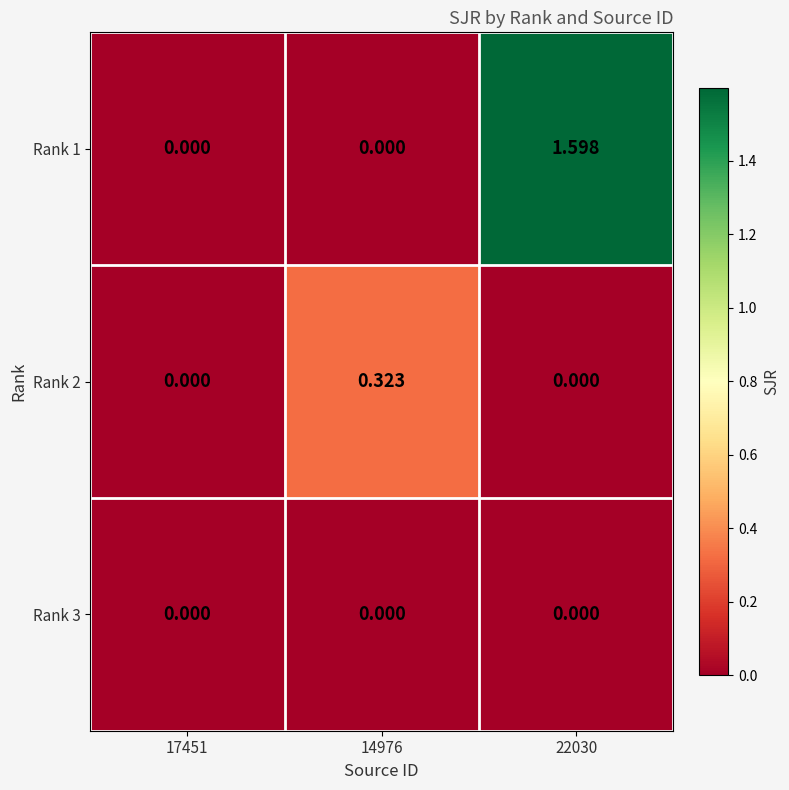

How many values in Rank 2 are above zero?

1